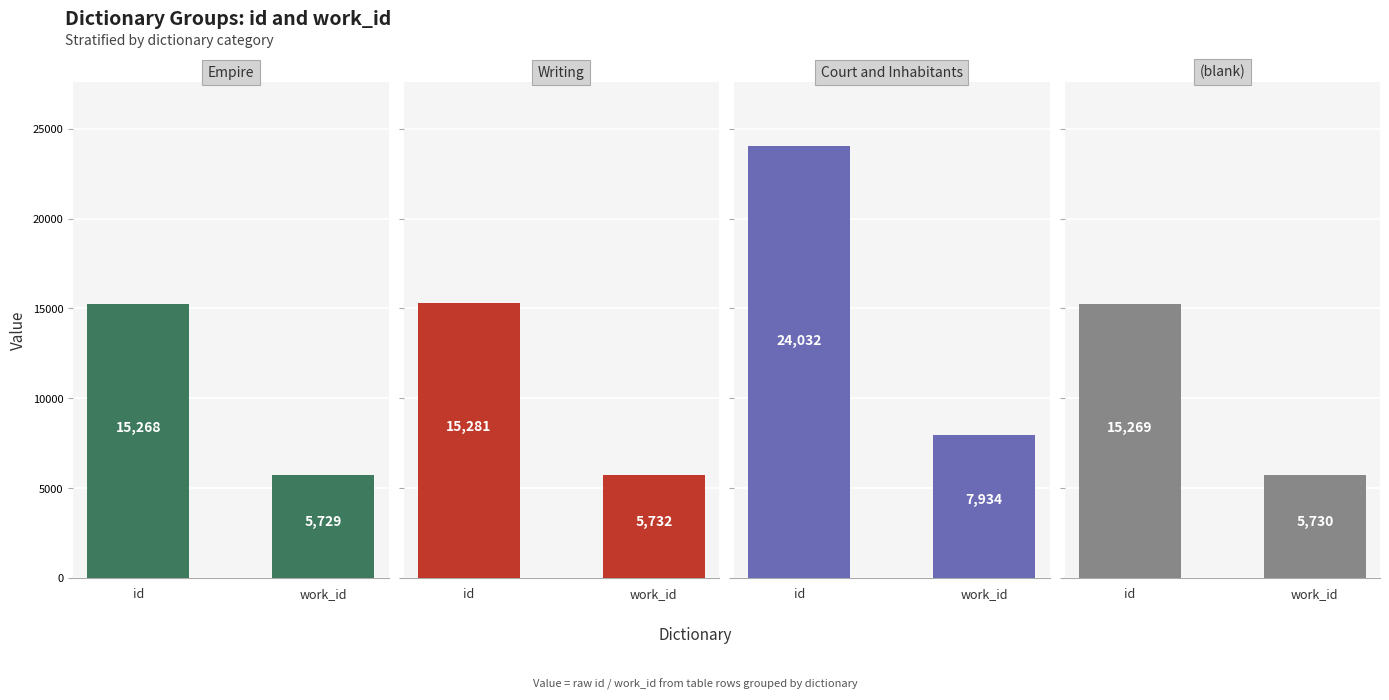

How many groups of bars are there?

2